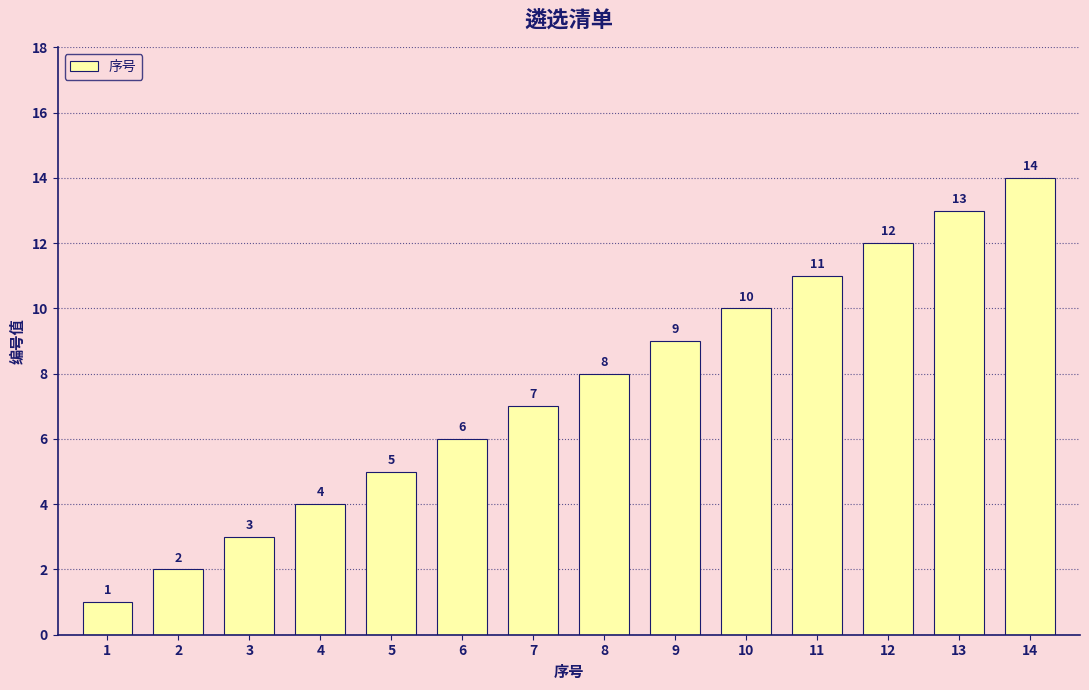

What is the value of the 6th bar from the left?

6